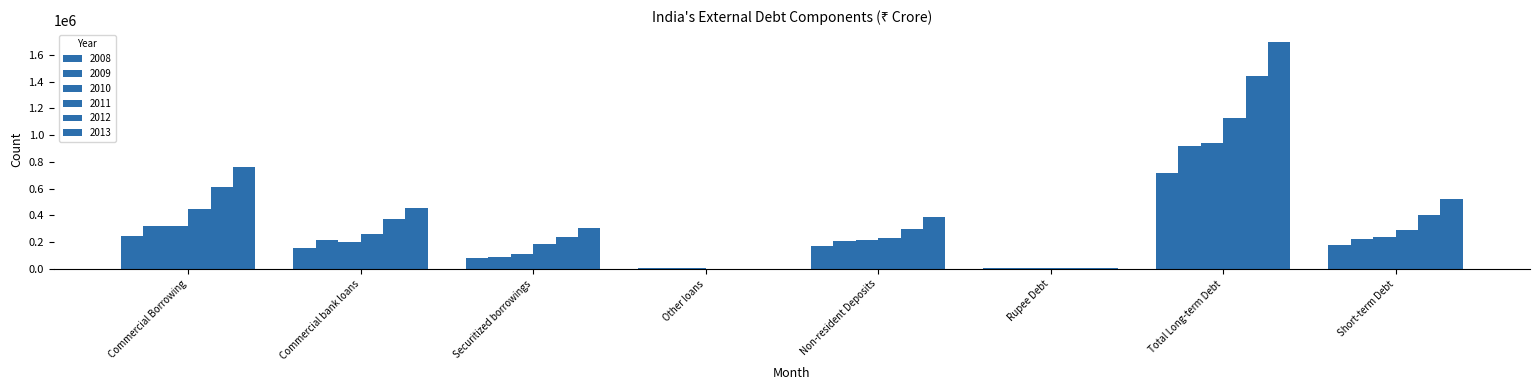

Are the bars grouped side by side (vs. stacked)?

Yes